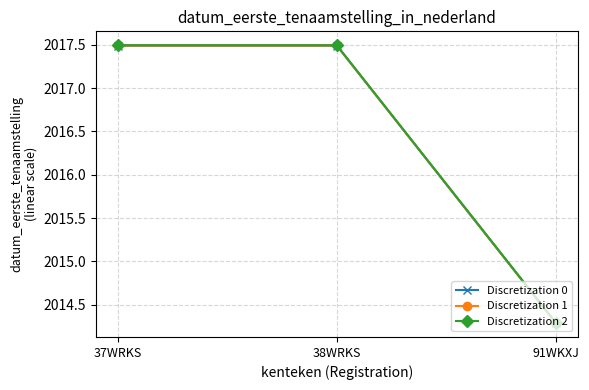

What is the value of the Discretization 1 point at the 1st from the left?

2017.5